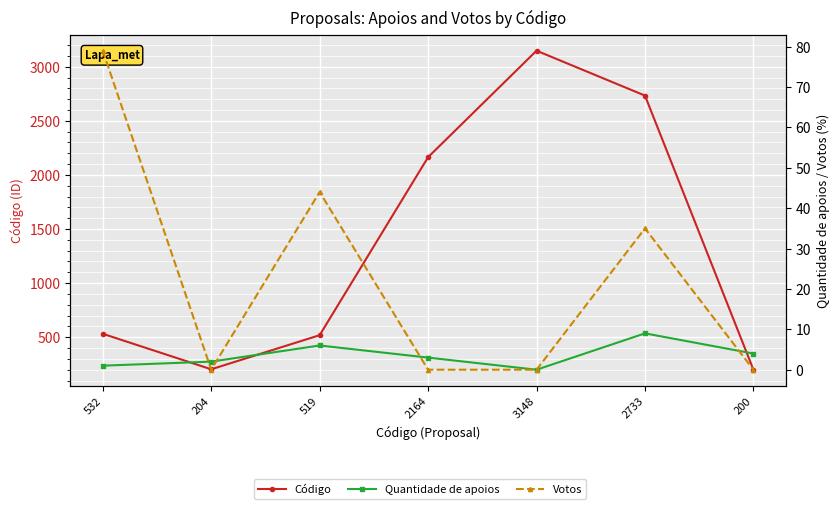

Where does the Código series first go above 532?

2164